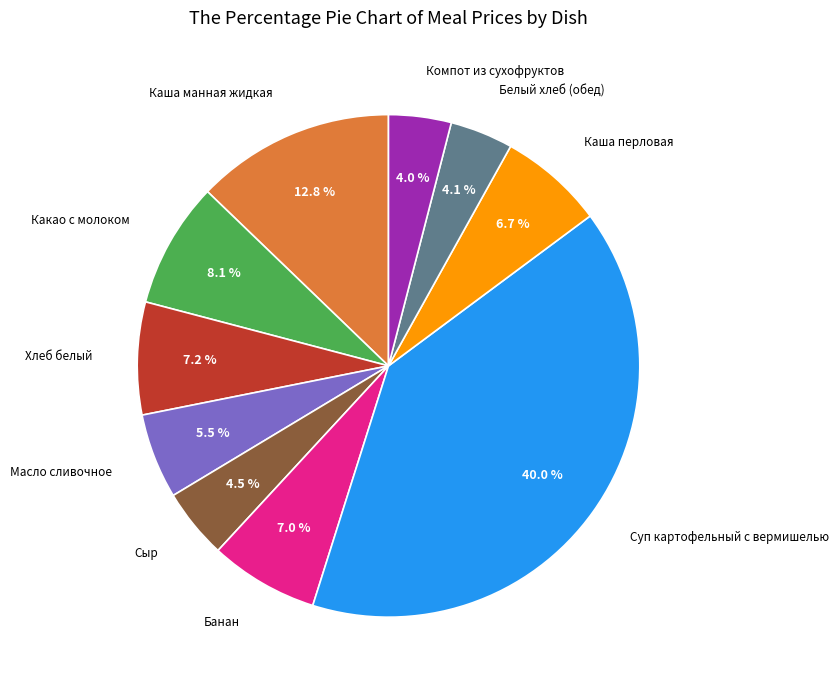

How many segments does this pie chart have?

10